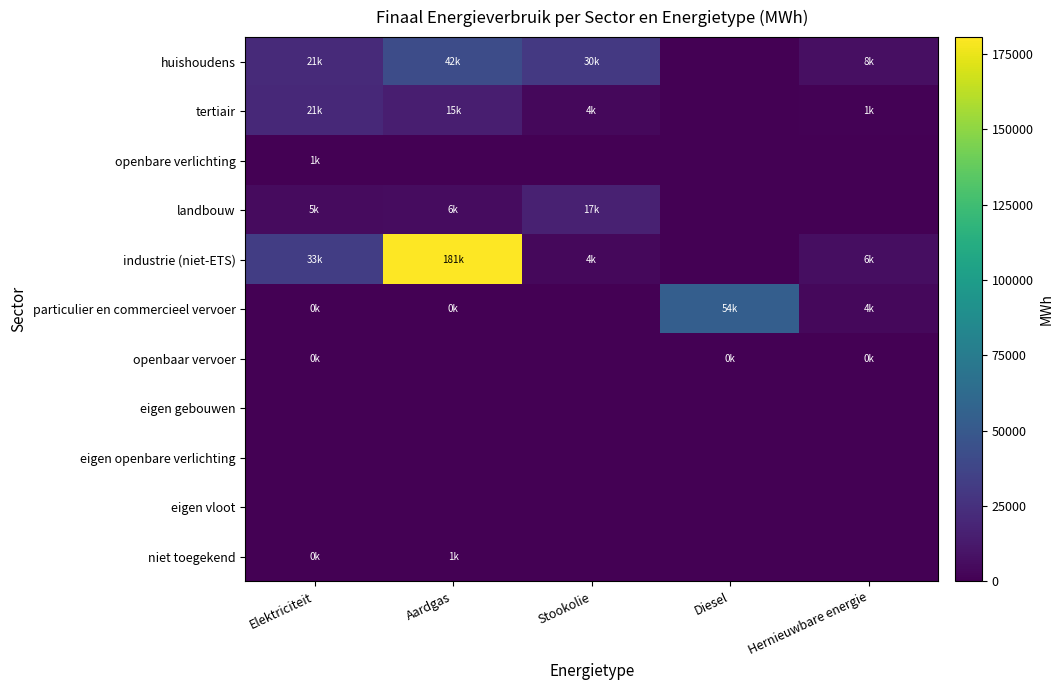

Reading left to right, what are all the values shown in this chart?

huishoudens: Elektriciteit=21398.1	Aardgas=41749.9	Stookolie=29731.0	Diesel=0.0	Hernieuwbare energie=7583.3
tertiair: Elektriciteit=20501.9	Aardgas=15204.6	Stookolie=4070.7	Diesel=0.0	Hernieuwbare energie=1247.5
openbare verlichting: Elektriciteit=571.4	Aardgas=0.0	Stookolie=0.0	Diesel=0.0	Hernieuwbare energie=0.0
landbouw: Elektriciteit=5331.8	Aardgas=5922.5	Stookolie=16877.8	Diesel=0.0	Hernieuwbare energie=0.0
industrie (niet-ETS): Elektriciteit=33052.5	Aardgas=180527.5	Stookolie=4053.0	Diesel=0.0	Hernieuwbare energie=6453.2
particulier en commercieel vervoer: Elektriciteit=156.1	Aardgas=316.1	Stookolie=0.0	Diesel=54158.2	Hernieuwbare energie=4201.7
openbaar vervoer: Elektriciteit=7.9	Aardgas=0.0	Stookolie=0.0	Diesel=492.8	Hernieuwbare energie=28.3
eigen gebouwen: Elektriciteit=0.0	Aardgas=0.0	Stookolie=0.0	Diesel=0.0	Hernieuwbare energie=0.0
eigen openbare verlichting: Elektriciteit=0.0	Aardgas=0.0	Stookolie=0.0	Diesel=0.0	Hernieuwbare energie=0.0
eigen vloot: Elektriciteit=0.0	Aardgas=0.0	Stookolie=0.0	Diesel=0.0	Hernieuwbare energie=0.0
niet toegekend: Elektriciteit=196.2	Aardgas=658.8	Stookolie=0.0	Diesel=0.0	Hernieuwbare energie=0.0